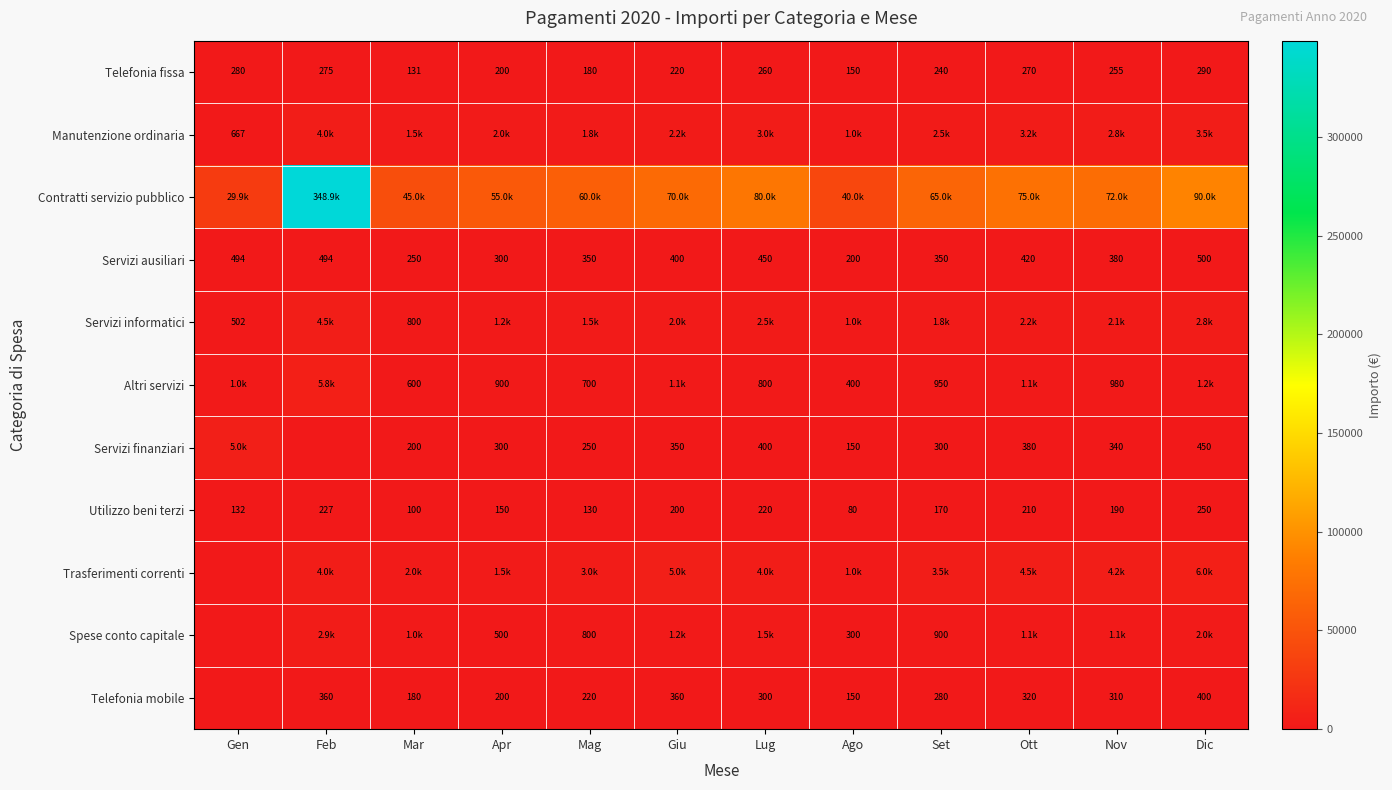

Which category has the highest value in the Telefonia fissa series?

Dic